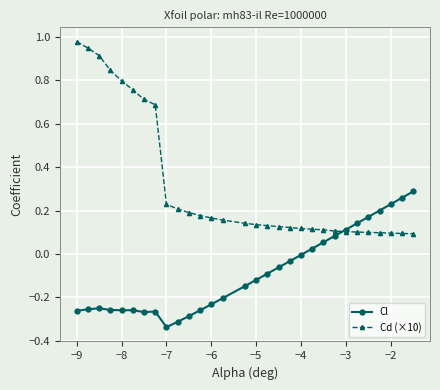

How many lines are shown in the chart?

2